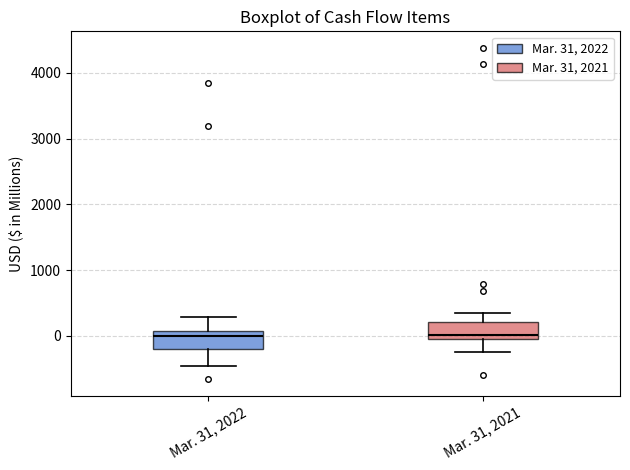

Where does the median line of the box for Mar. 31, 2022 sit on the y-axis? The values are not printed on the chart, so give them approximately, as read against the axis.

0